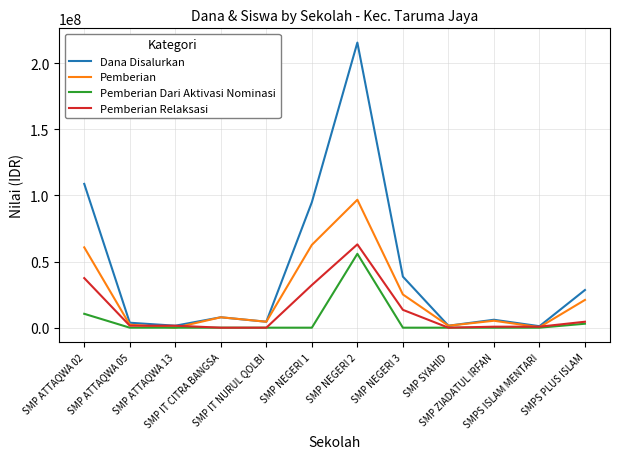

What are all the series names shown in the legend?

Dana Disalurkan, Pemberian, Pemberian Dari Aktivasi Nominasi, Pemberian Relaksasi